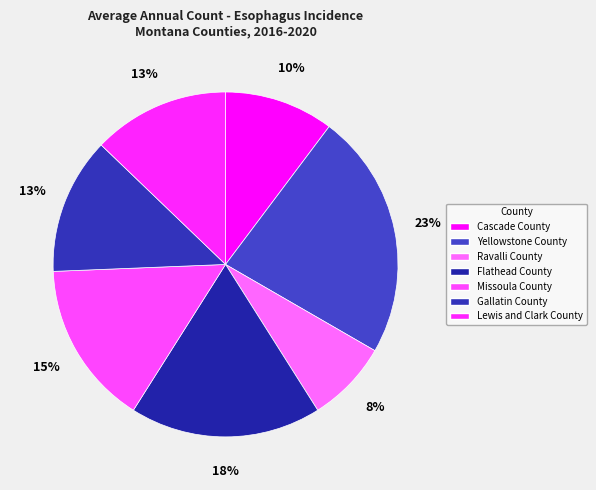

Which category has the biggest portion of the pie?

Yellowstone County